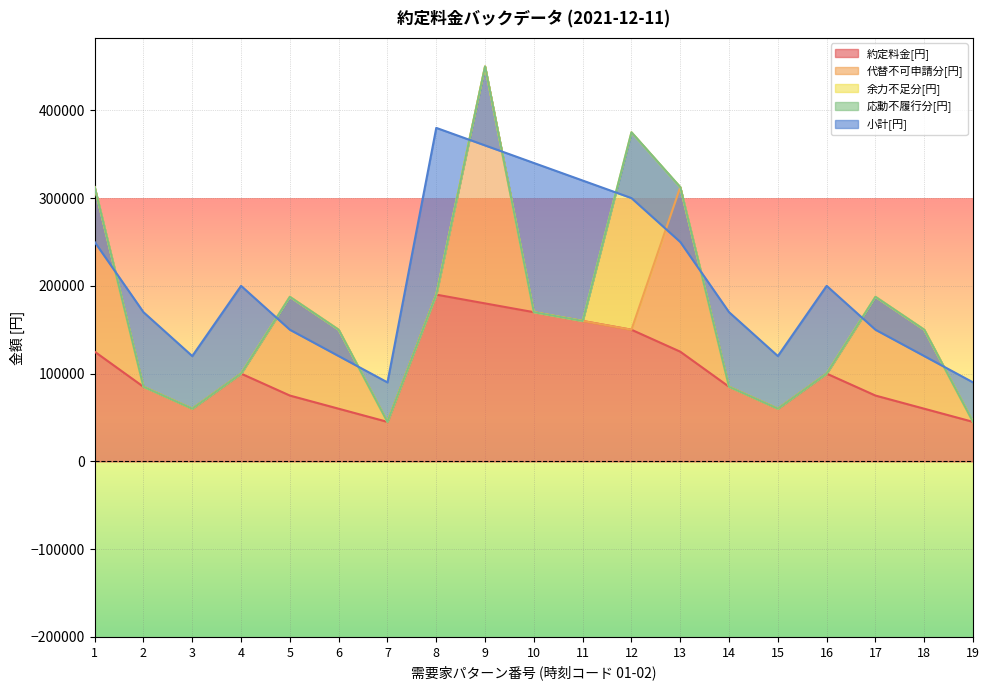

How many lines are shown in the chart?

5